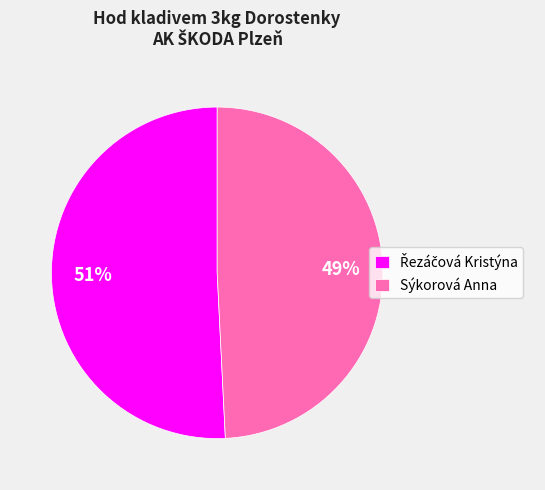

Is it true that Sýkorová Anna is 49% of the pie?

True